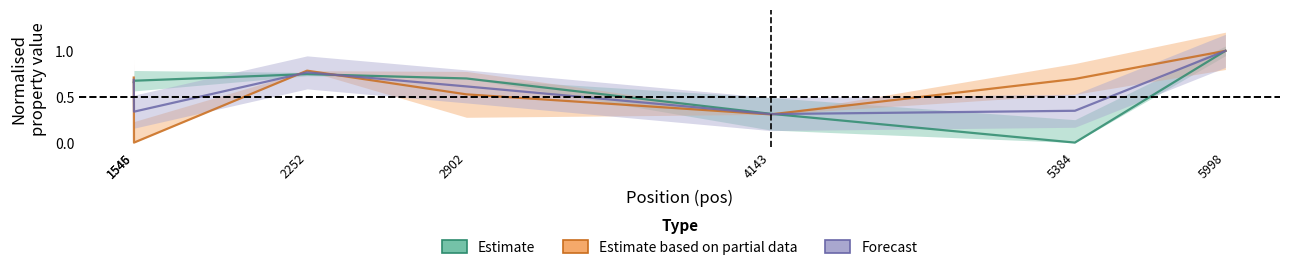

How many lines are shown in the chart?

3